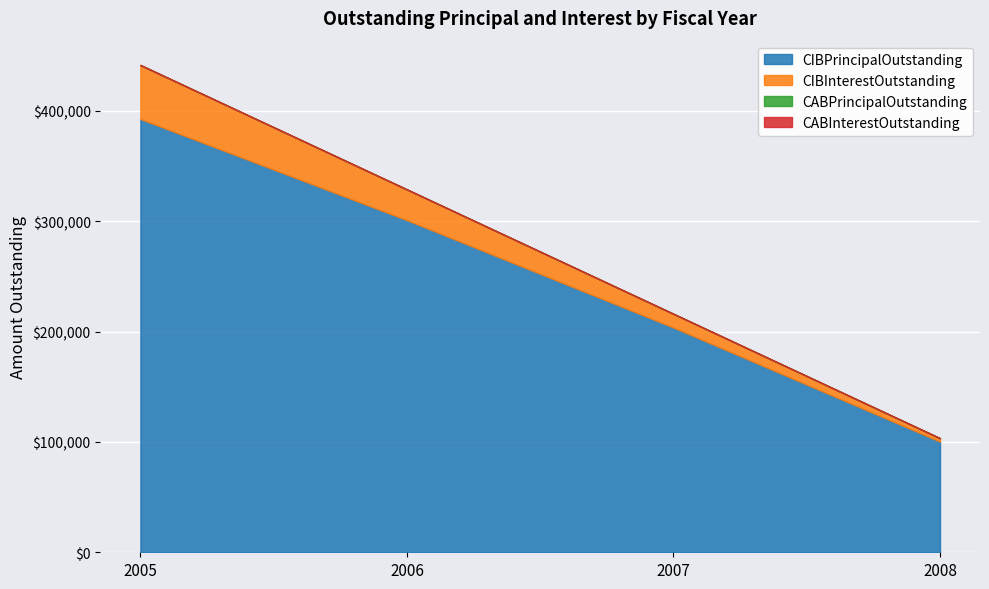

At 2008, list the series in order from smallest to largest.

CABPrincipalOutstanding, CABInterestOutstanding, CIBInterestOutstanding, CIBPrincipalOutstanding